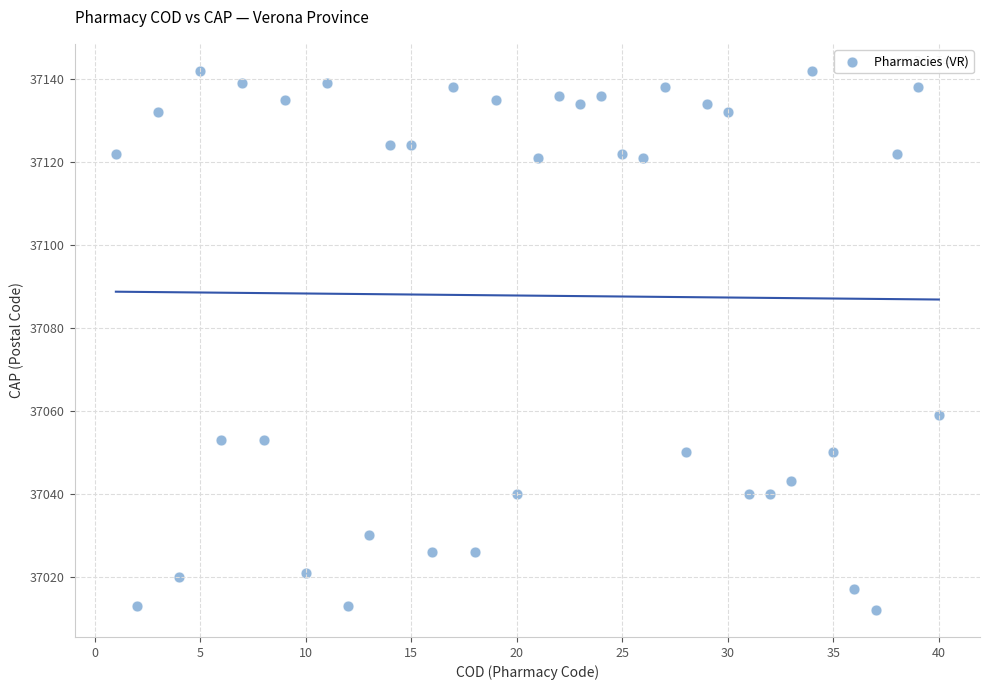

What is the range of Y values (max minus min)?

130